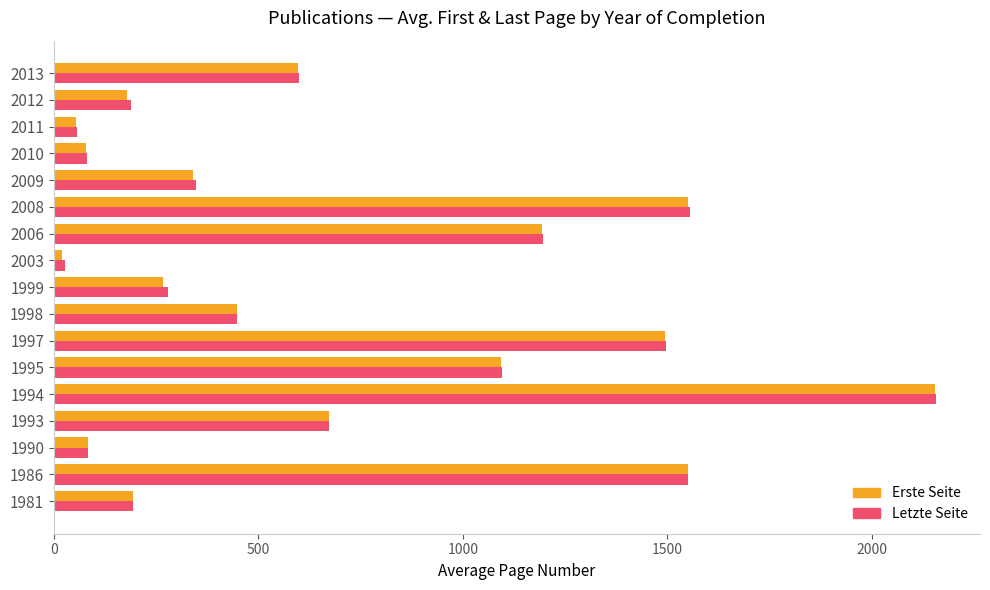

At how many categories does at least one series exceed 531?

8